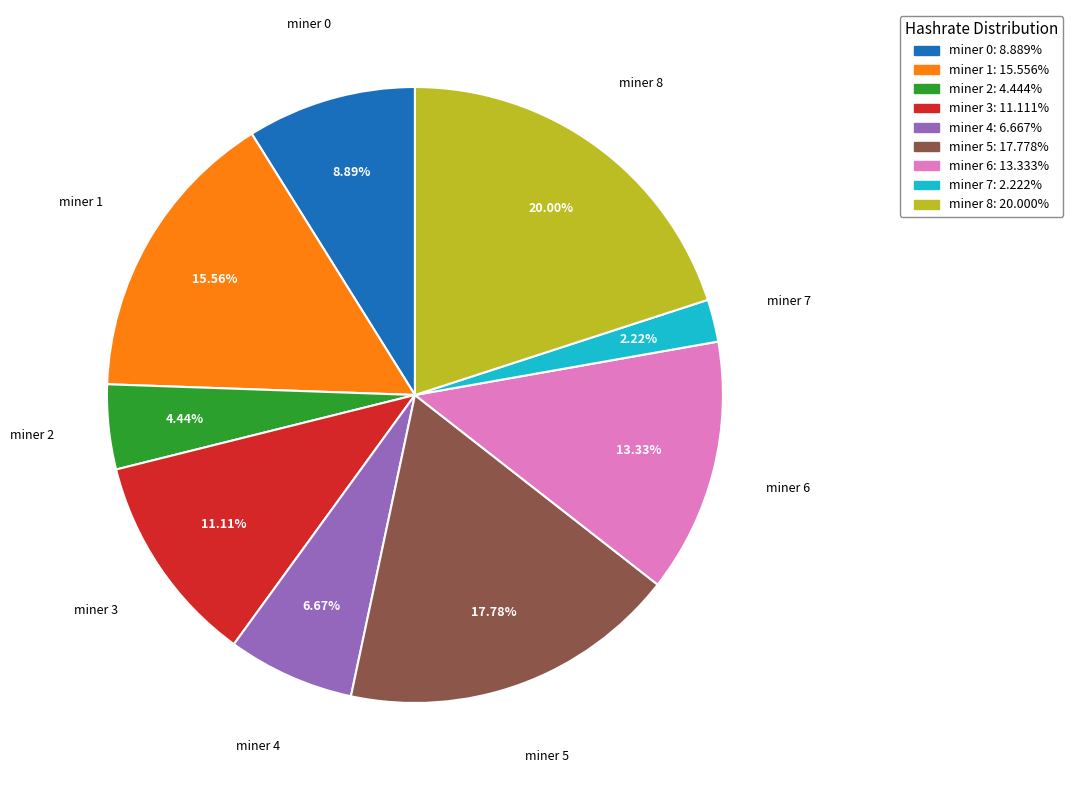

Is there a majority slice in this chart?

No